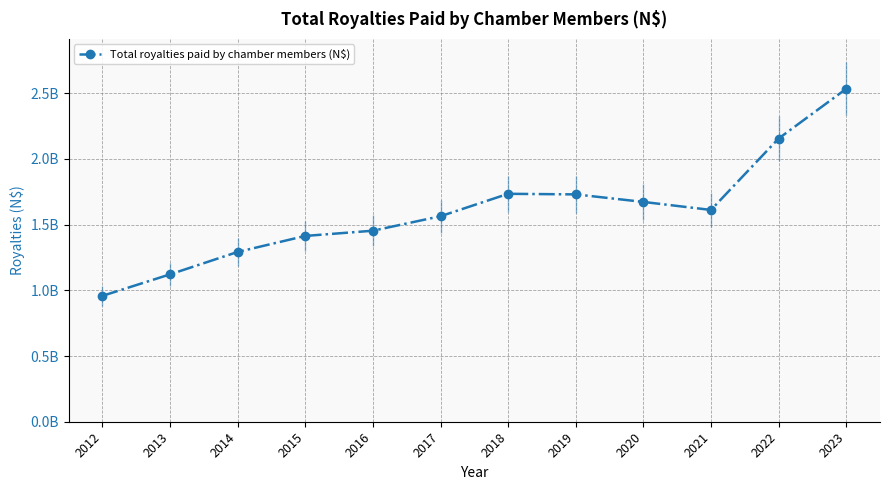

What is the average value?

1602756170.0